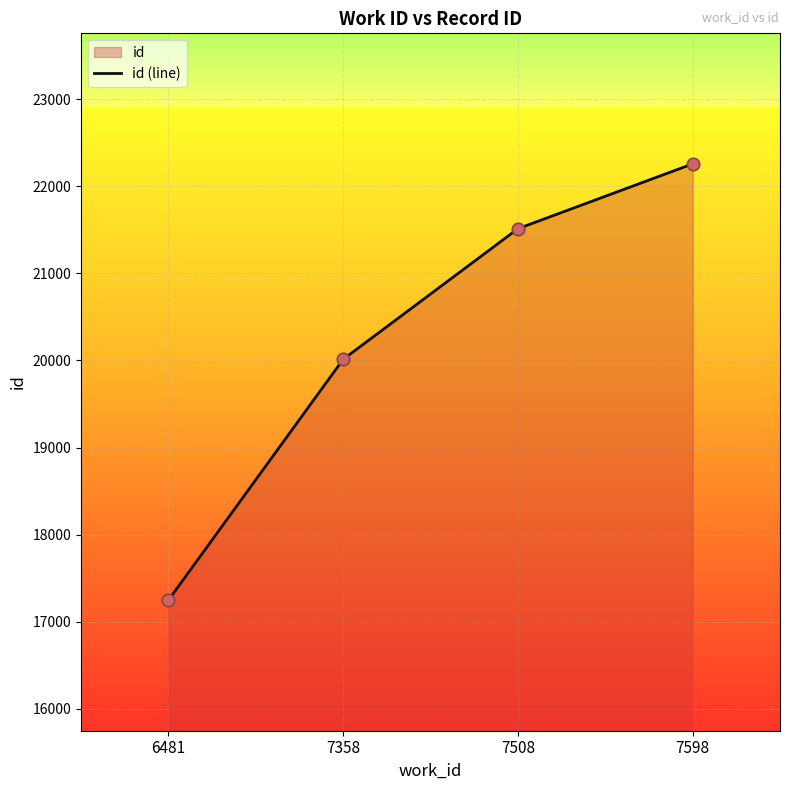

What is the ratio of the value at 7358 to the value at 7508?

0.9